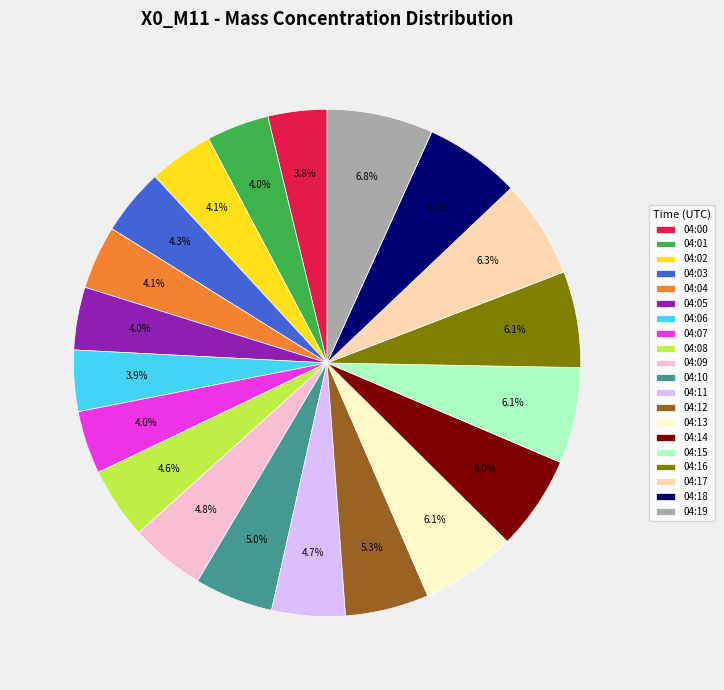

How many slices are in this pie chart?

20